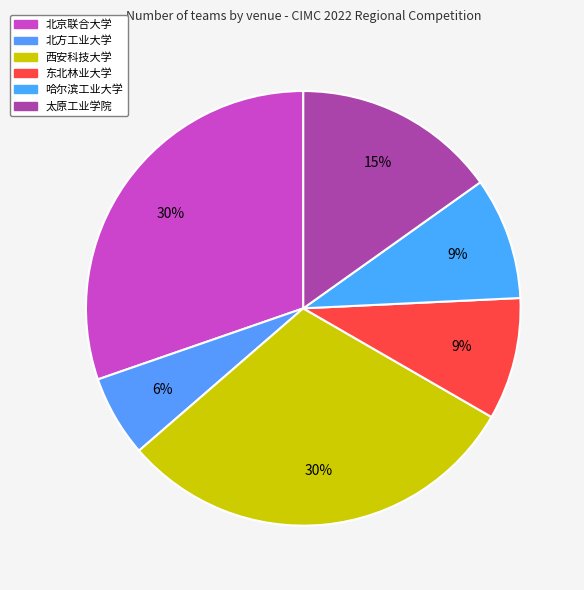

Is 北京联合大学 the majority of the pie?

No